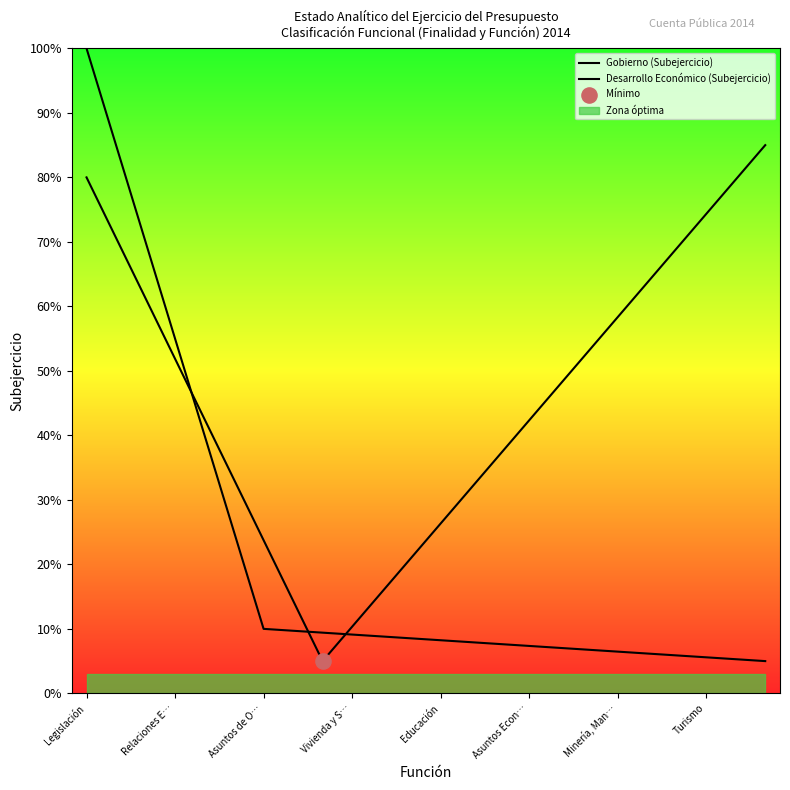

Which series has the largest total across all categories?

Desarrollo Económico (Subejercicio)